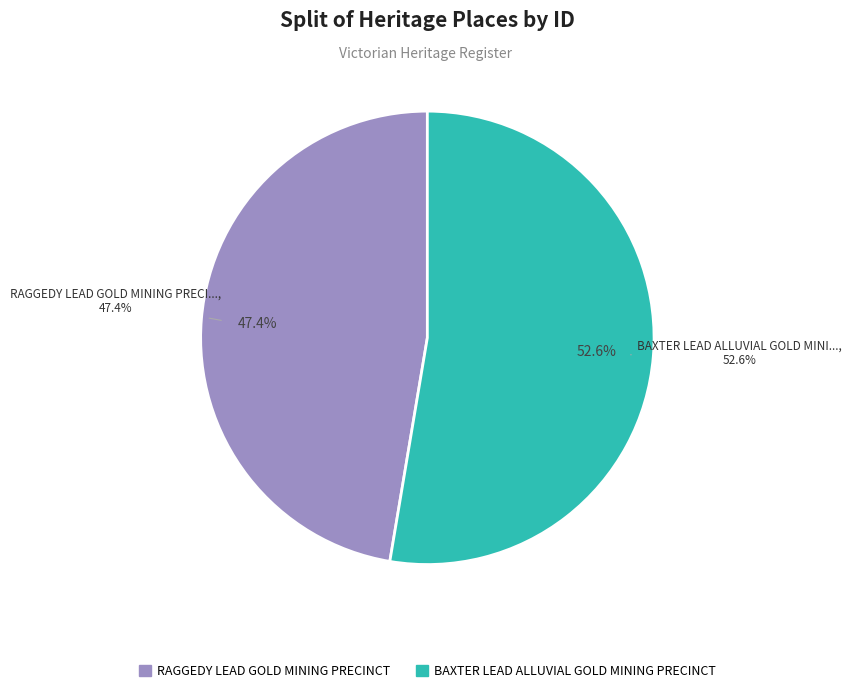

Rank the categories by value from highest to lowest.

BAXTER LEAD ALLUVIAL GOLD MINING PRECINCT, RAGGEDY LEAD GOLD MINING PRECINCT